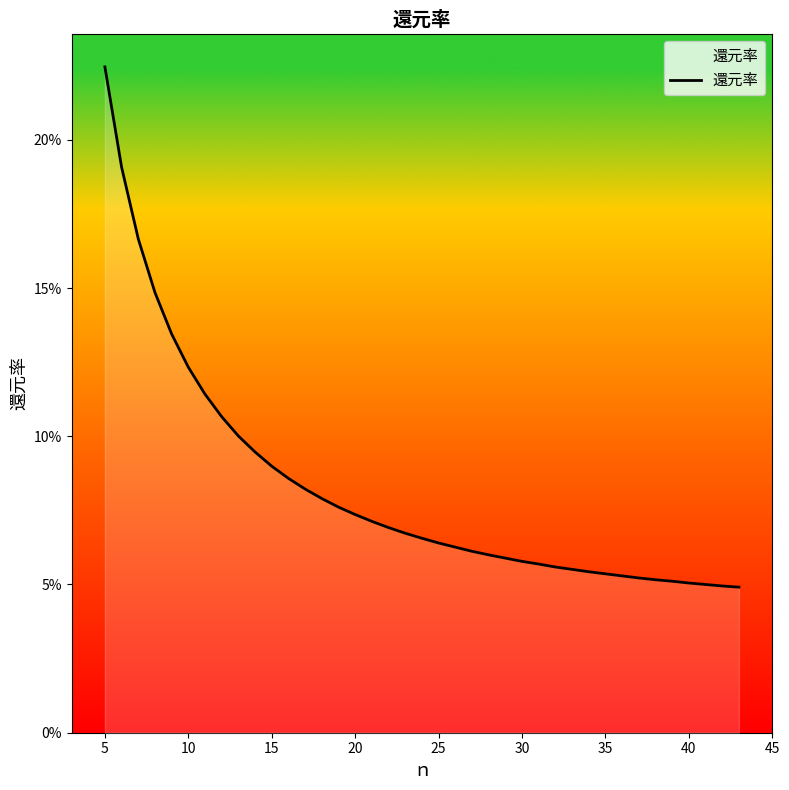

Does the chart have visible grid lines?

No